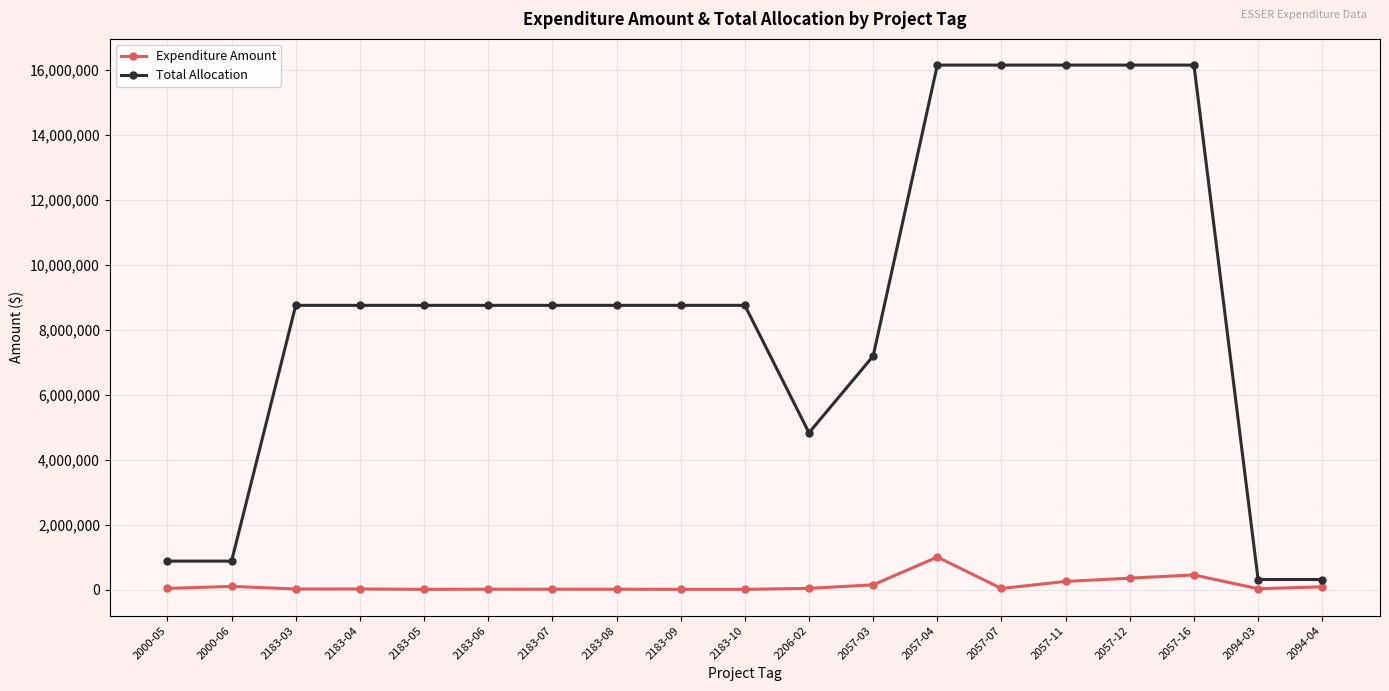

What is the sum of the Expenditure Amount values at 2057-12 and 2183-07?

360000.0